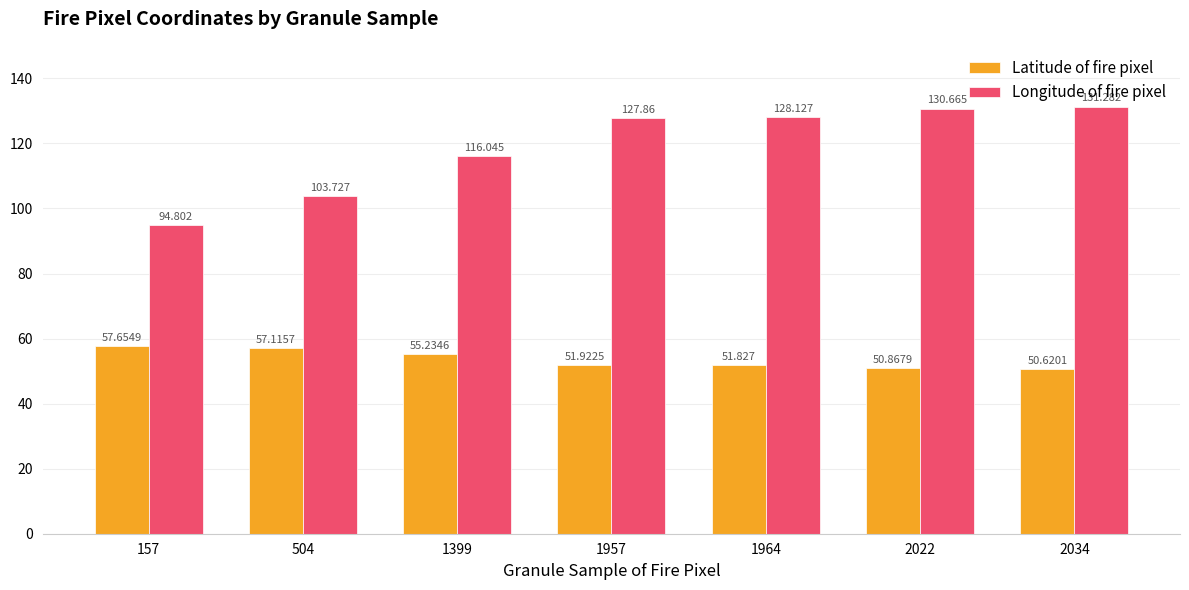

At which label does Longitude of fire pixel reach its peak?

2034